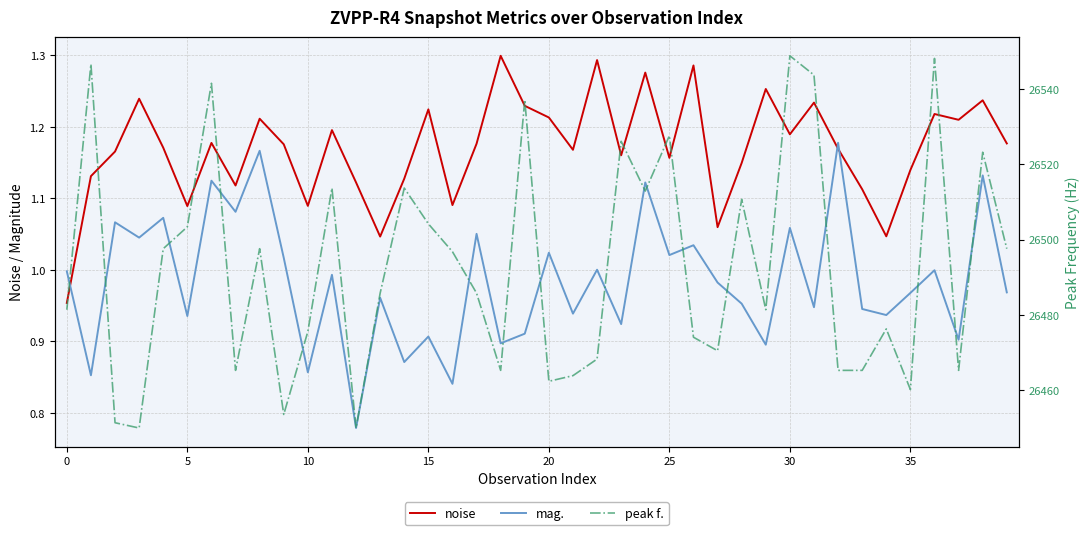

How many lines are shown in the chart?

3